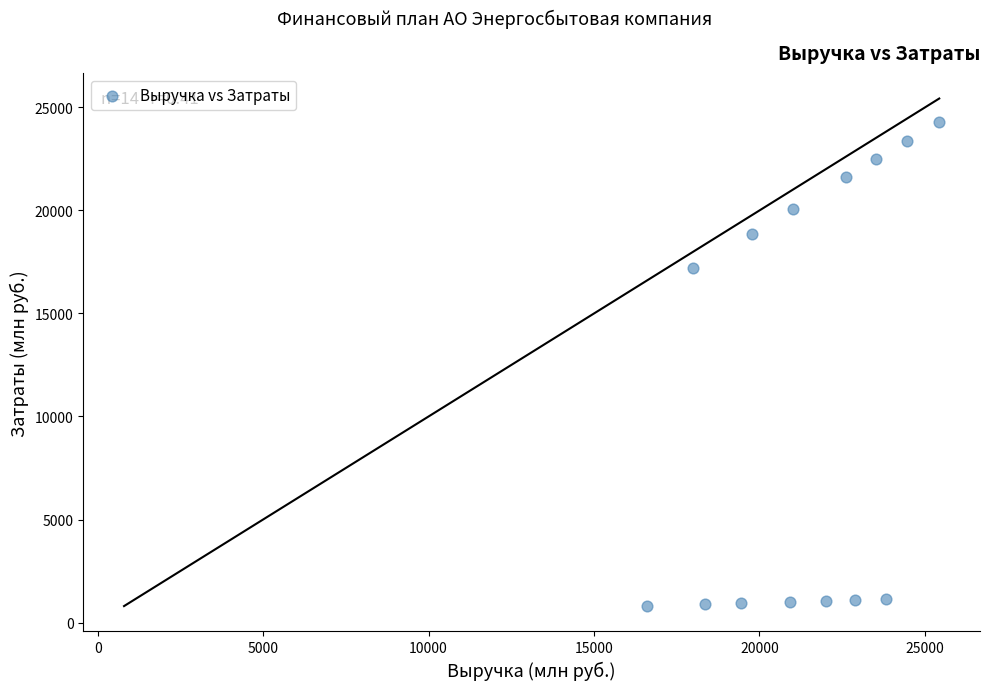

What is the range of Y values (max minus min)?

23518.8